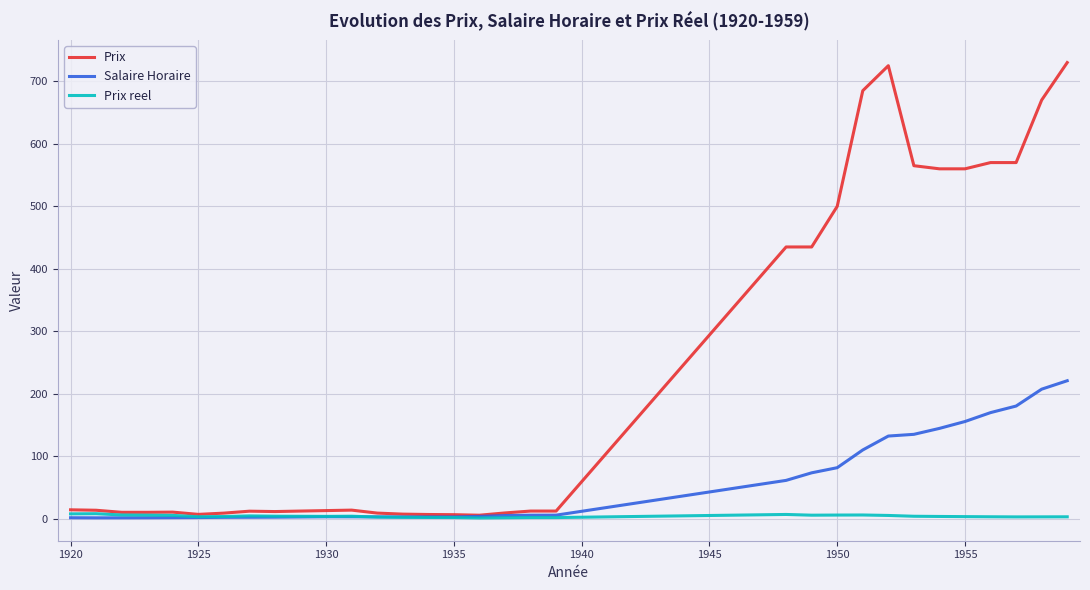

Which series has the largest total across all categories?

Prix